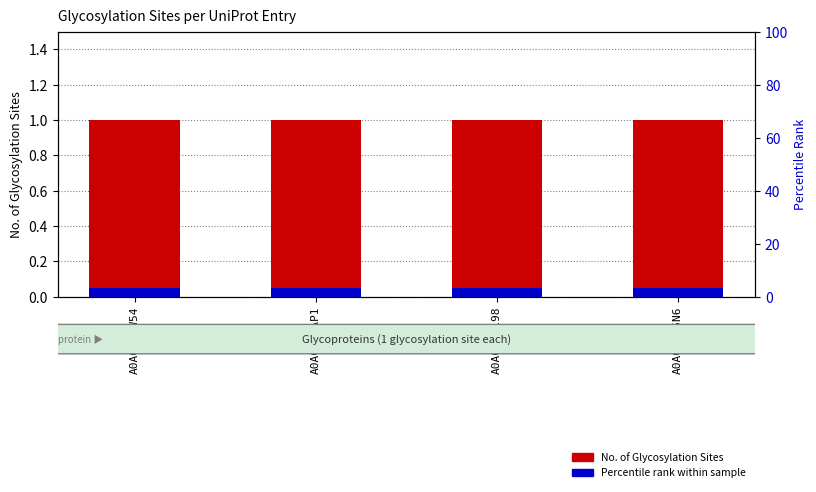

Which series changed the most between A0A0D9WAP1 and A0A0D9X5N6?

No. of Glycosylation Sites